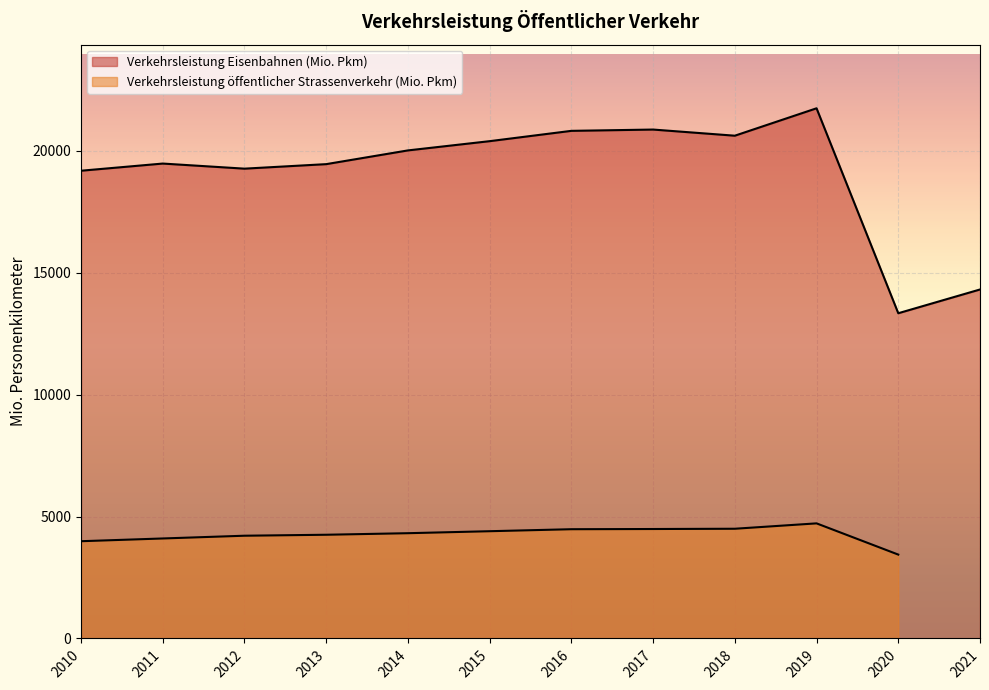

At which category does the data reach its first local valley?

2012